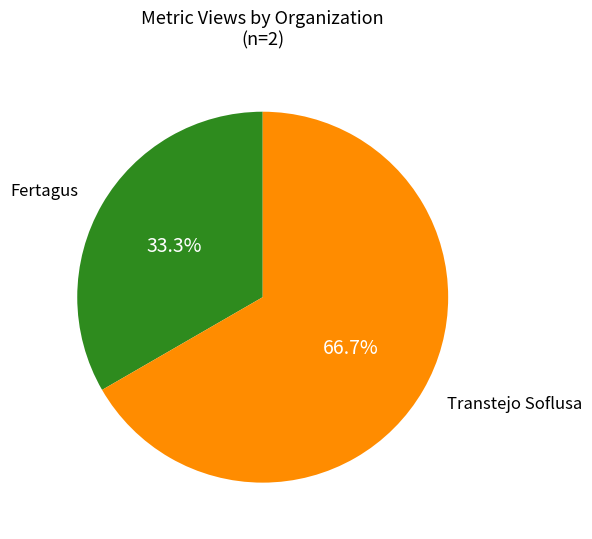

Is there a majority slice in this chart?

Yes